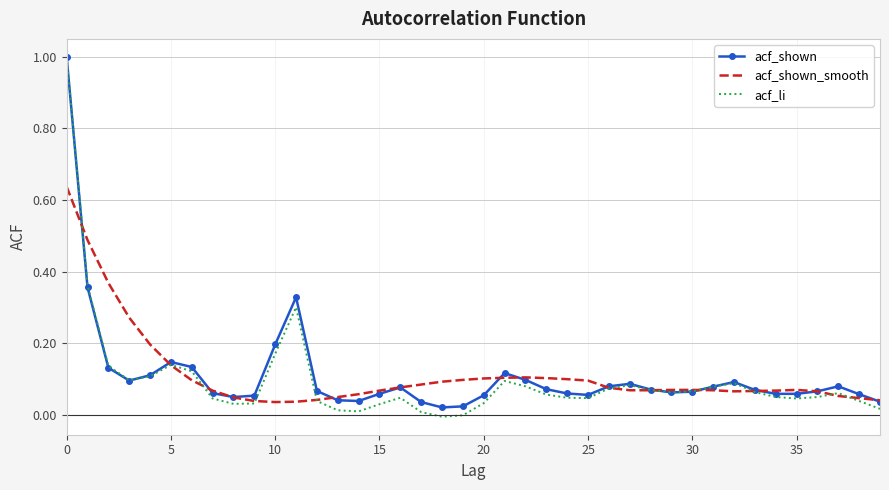

Which series ends up on top after the final intersection of acf_shown and acf_li?

acf_shown